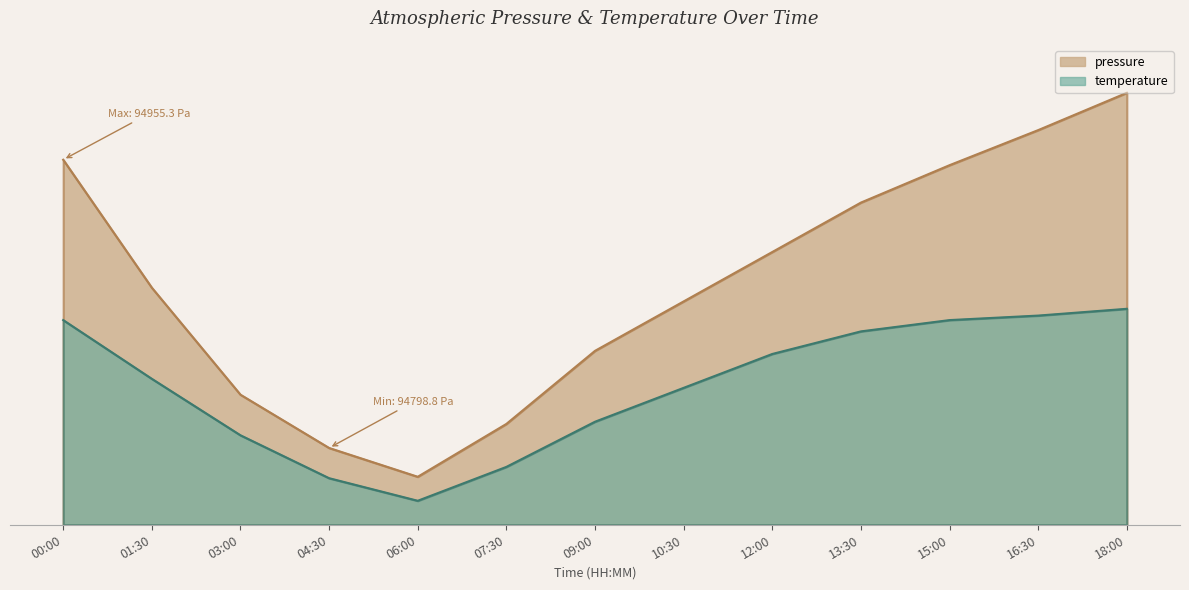

What is the value of the pressure point at the 7th from the left?

36.2